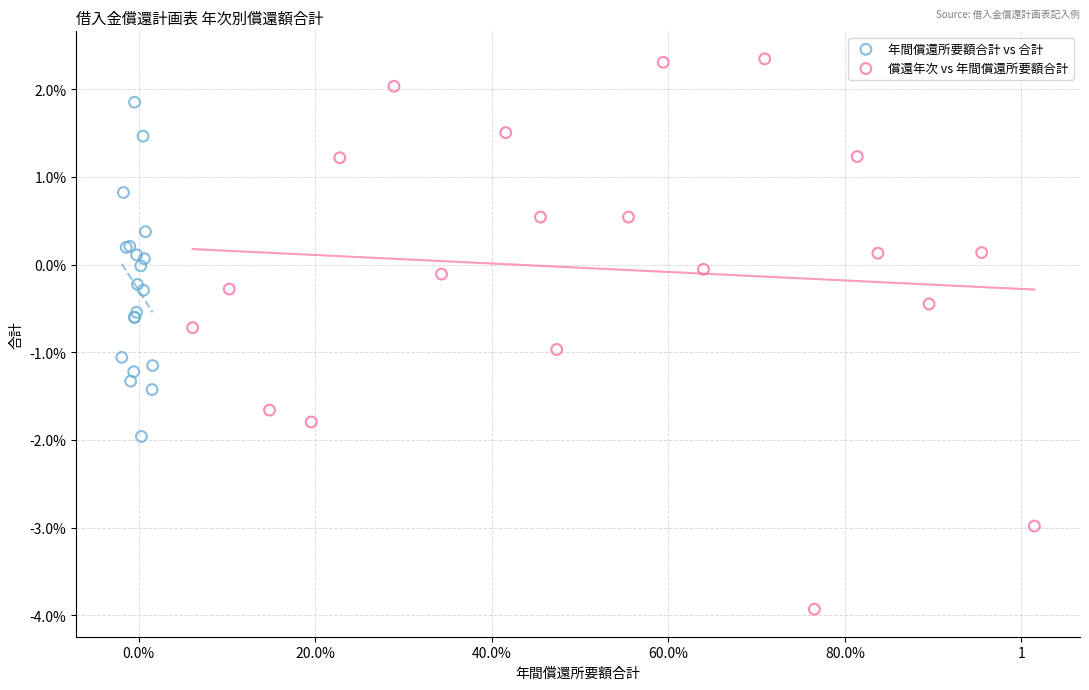

Which series reaches the maximum Y coordinate?

償還年次 vs 年間償還所要額合計